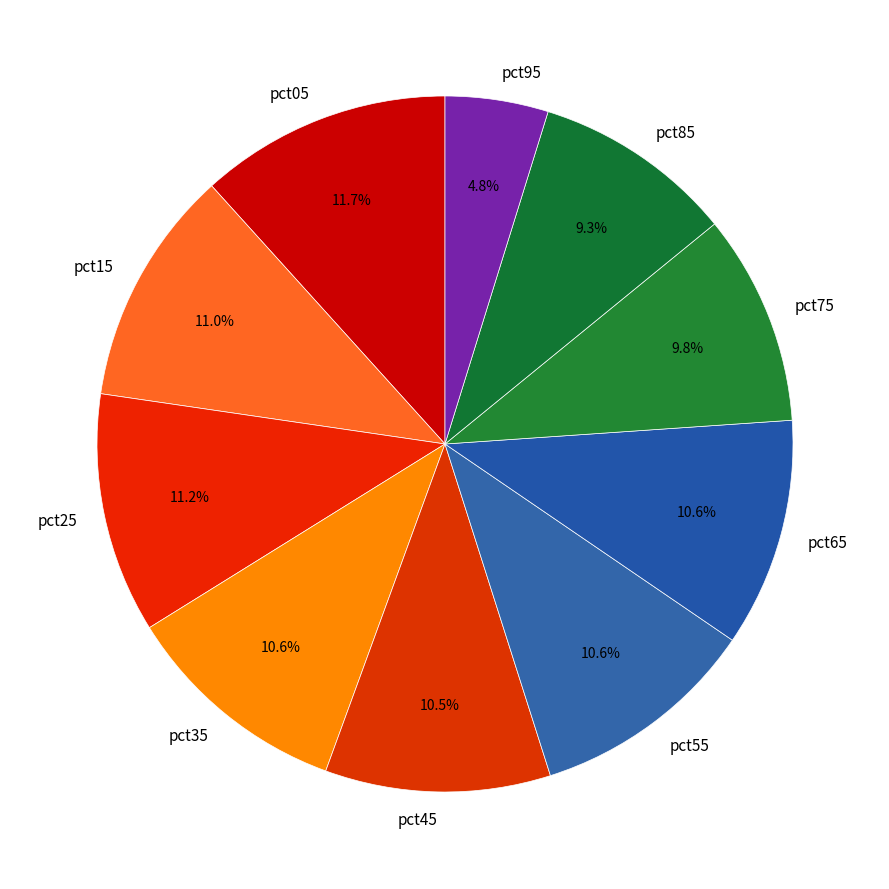

Which slice is the smallest?

pct95